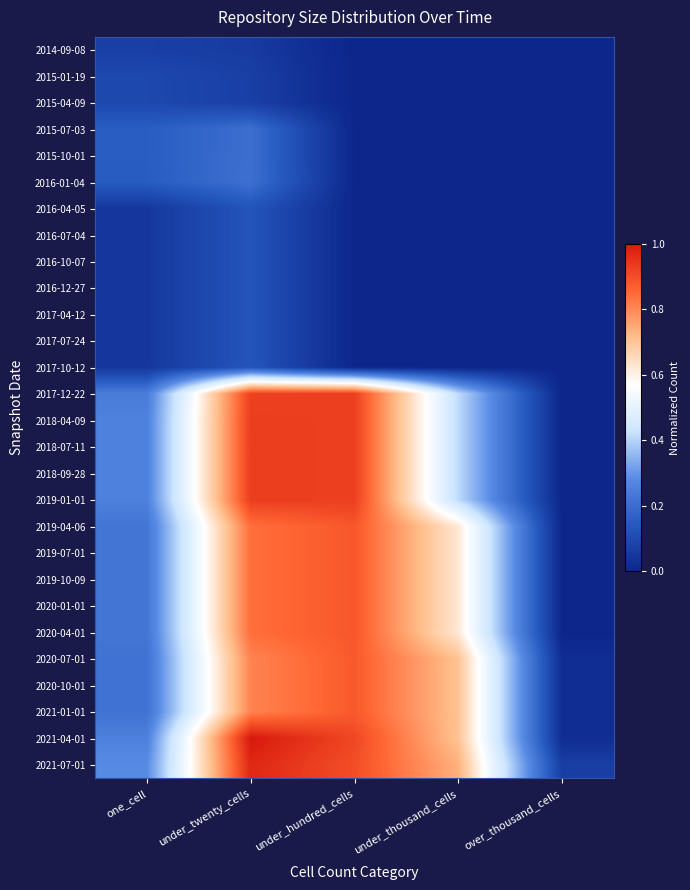

At which category is the sum across all series the highest?

under_twenty_cells